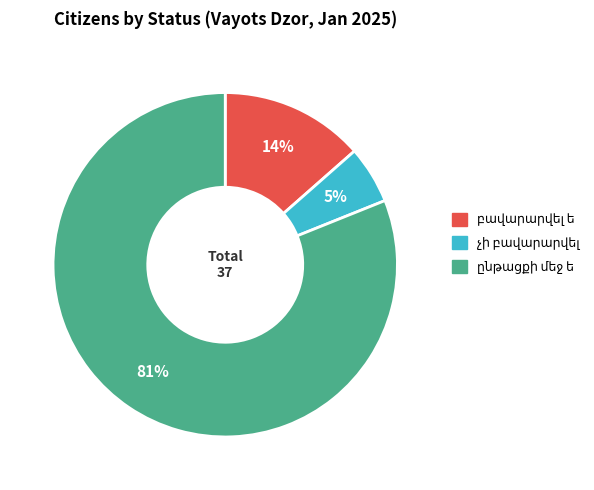

Does any single category account for the majority?

Yes